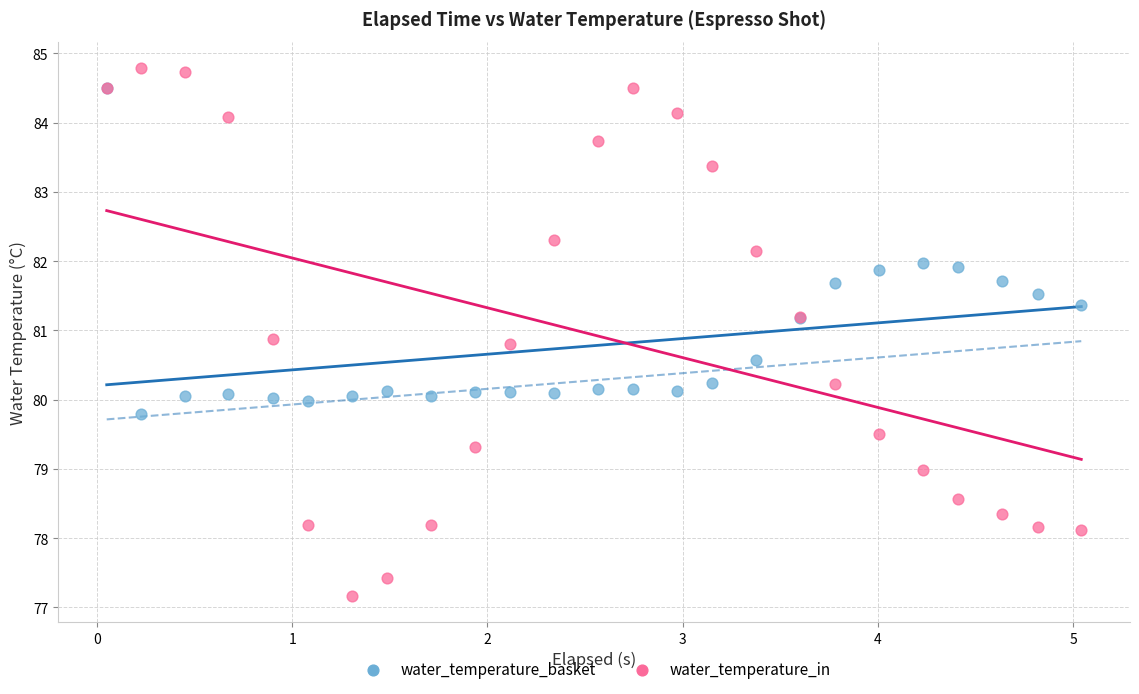

Which series has the widest spread of Y values?

water_temperature_in